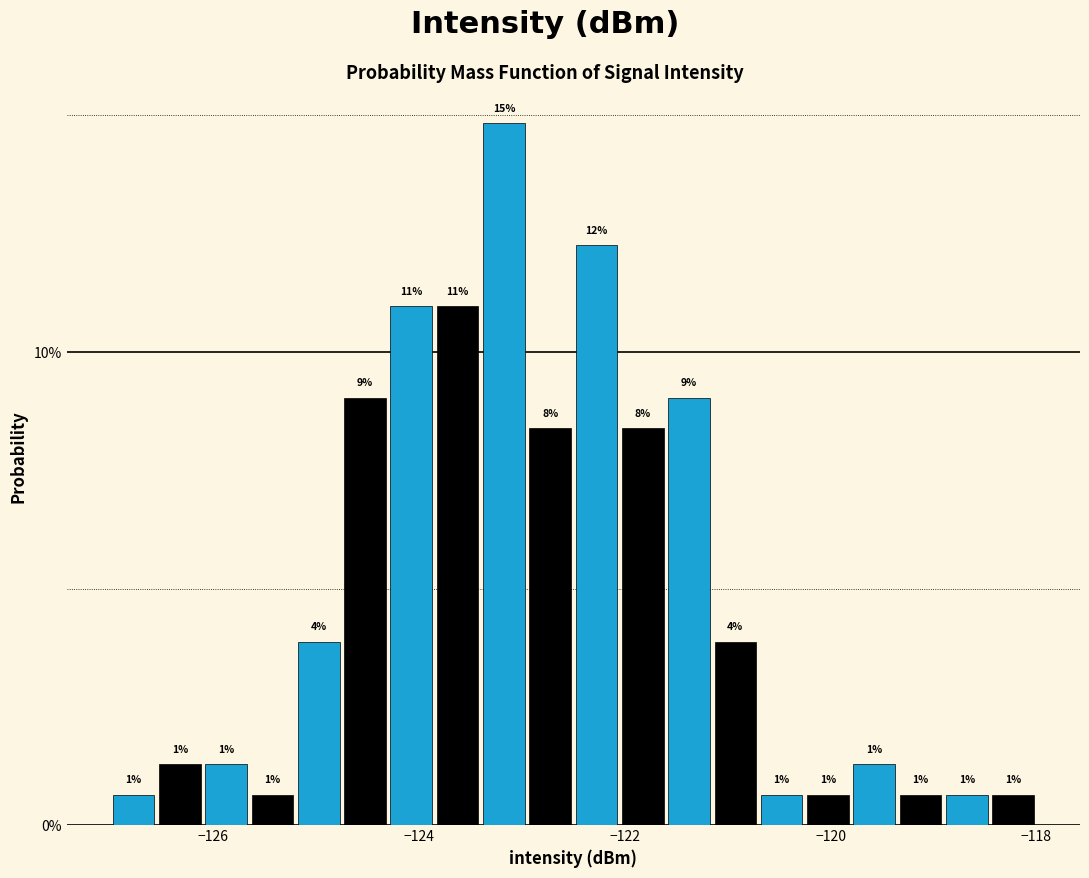

Around what value on the x-axis is the tallest bar? Give the approximate position of its centre, as read against the axis.

-123.2